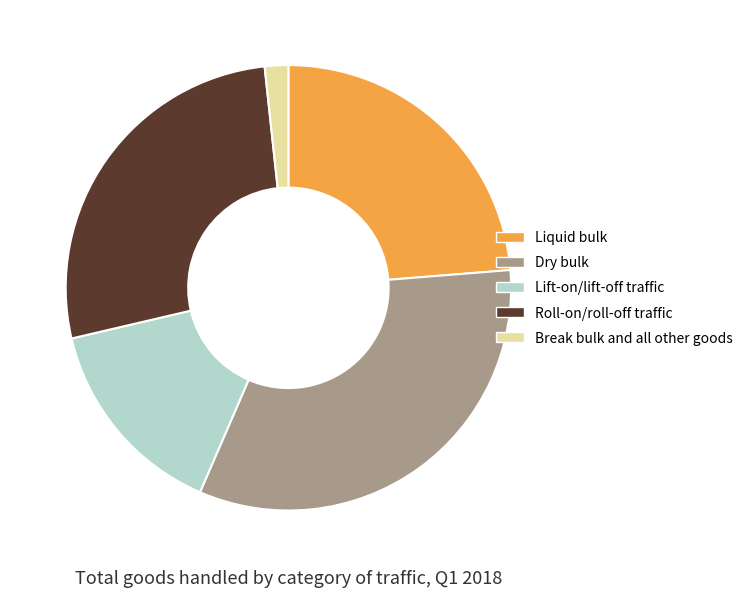

Do Dry bulk and Roll-on/roll-off traffic together represent more than half of the pie?

Yes